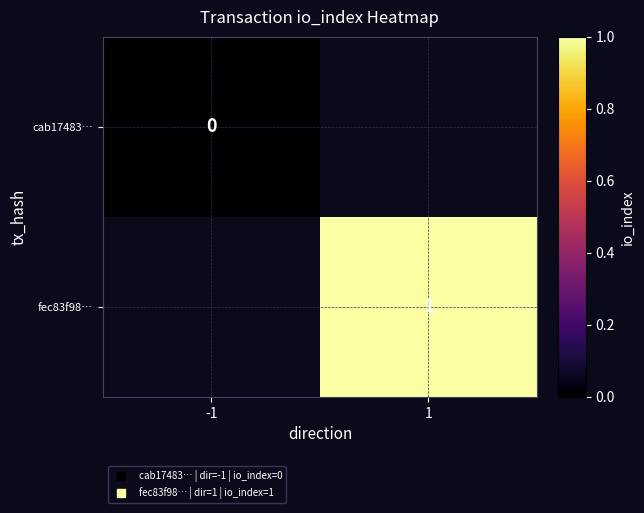

What is the maximum value shown in the chart?

1.0